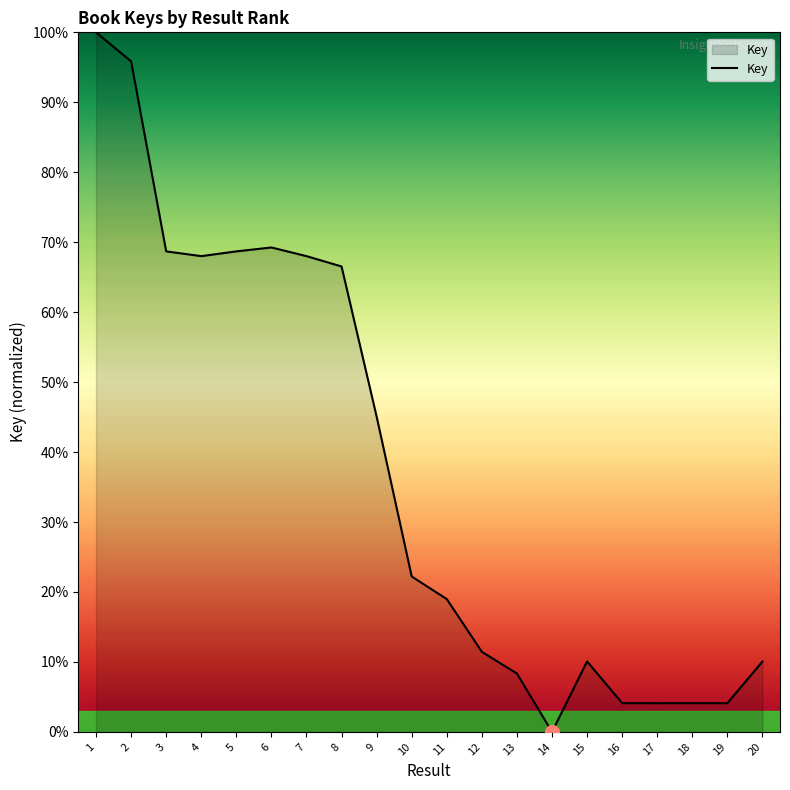

True or false: the data shows 25.8 at 11.

False